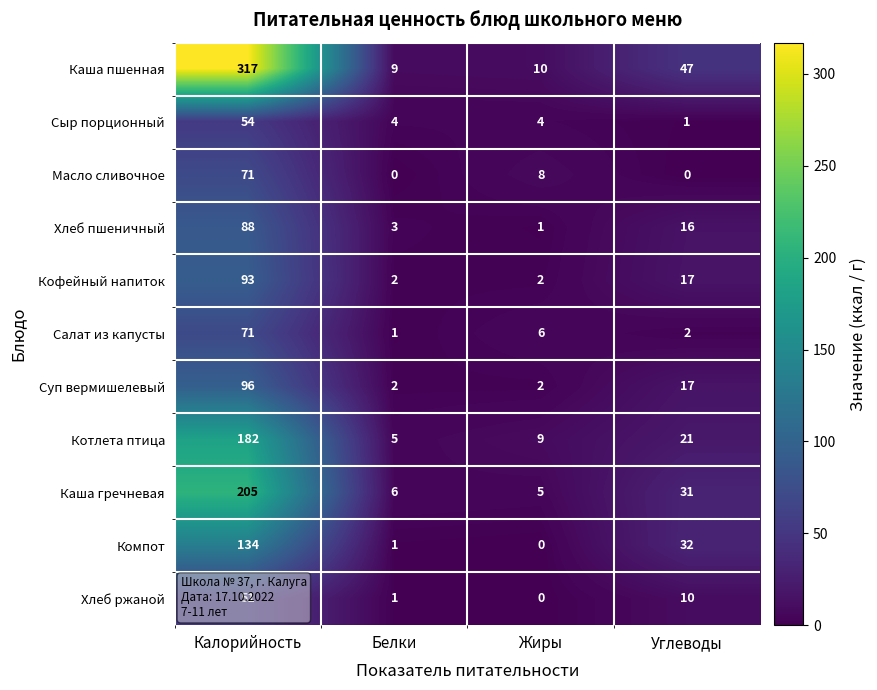

At which label does Хлеб пшеничный reach its minimum?

Жиры